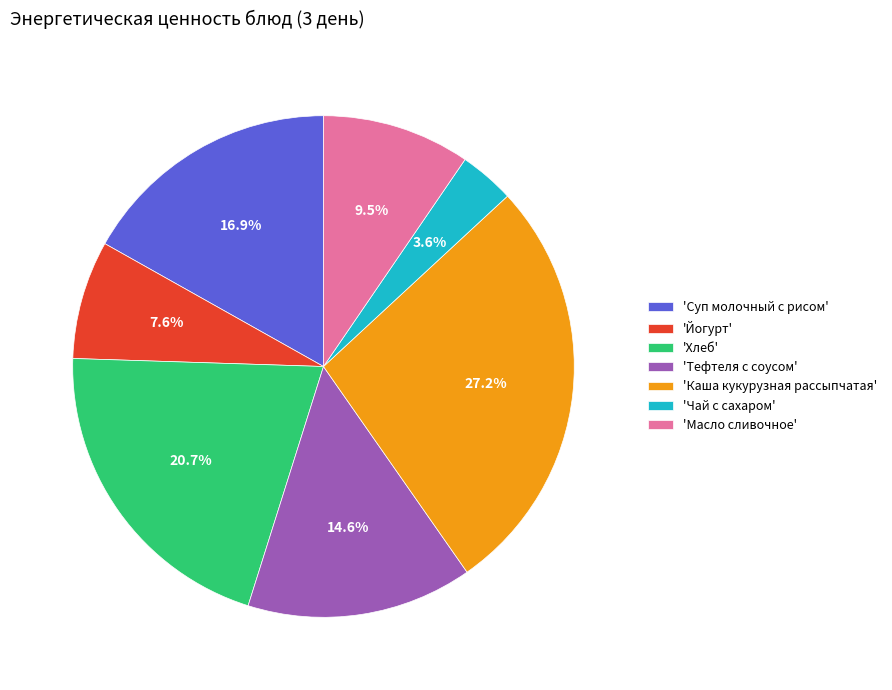

Is the sum of 'Суп молочный с рисом' and 'Чай с сахаром' greater than half?

No